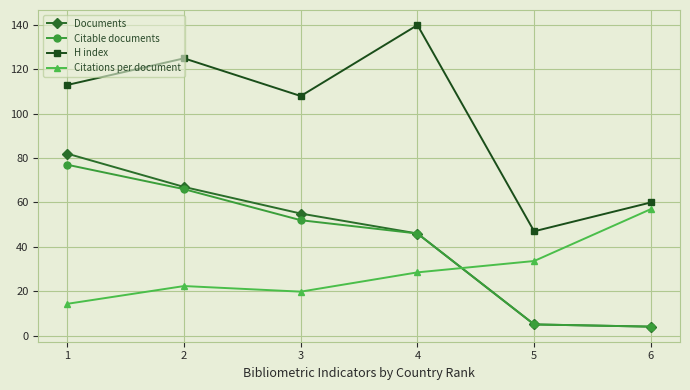

Reading right to left, what are all the values shown in this chart?

Documents: 4.0	5.0	46.0	55.0	67.0	82.0
Citable documents: 4.0	5.0	46.0	52.0	66.0	77.0
H index: 60.0	47.0	140.0	108.0	125.0	113.0
Citations per document: 57.0	33.6	28.5	19.8	22.3	14.3